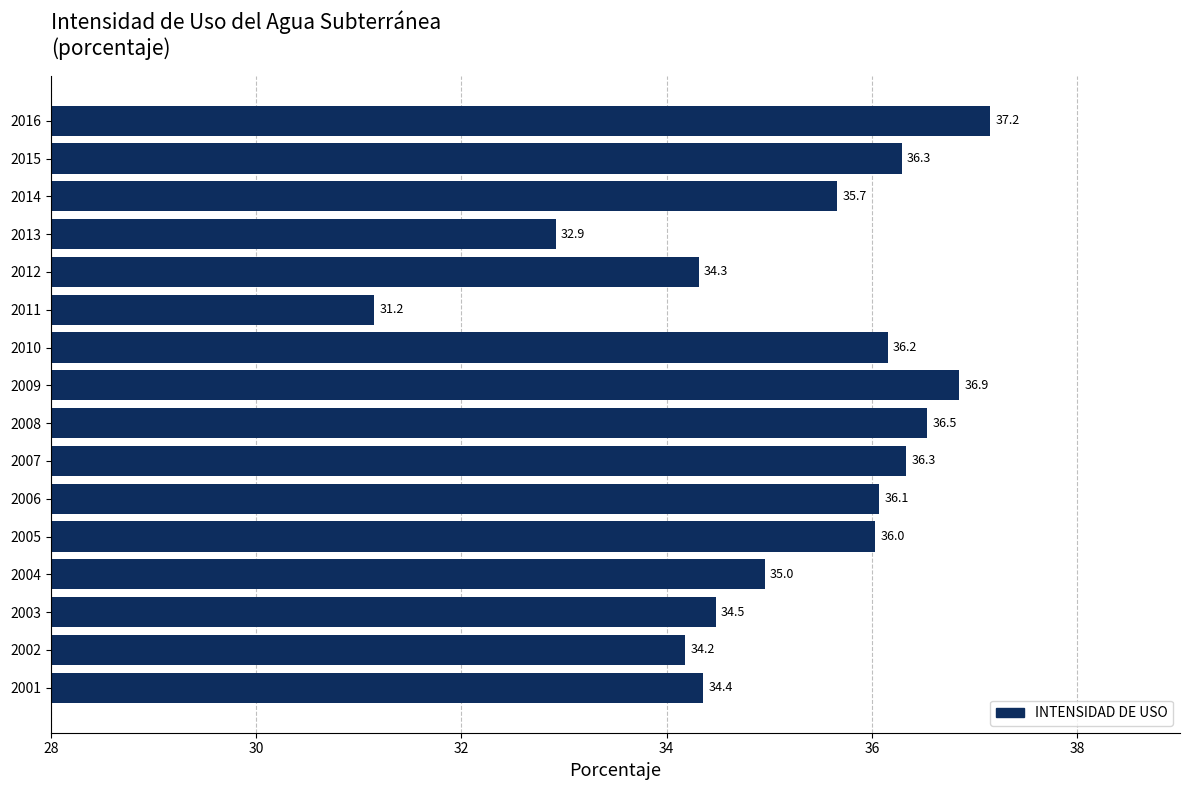

Reading top to bottom, transcribe all the data shown in this chart.

2016=37.2	2015=36.3	2014=35.7	2013=32.9	2012=34.3	2011=31.2	2010=36.2	2009=36.9	2008=36.5	2007=36.3	2006=36.1	2005=36.0	2004=35.0	2003=34.5	2002=34.2	2001=34.4